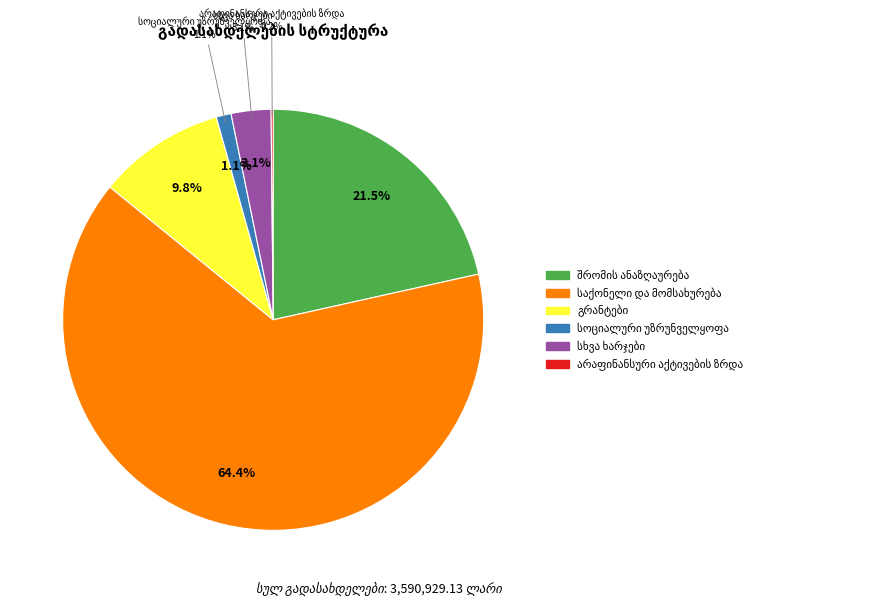

To the nearest percent, what portion does შრომის ანაზღაურება represent?

22%